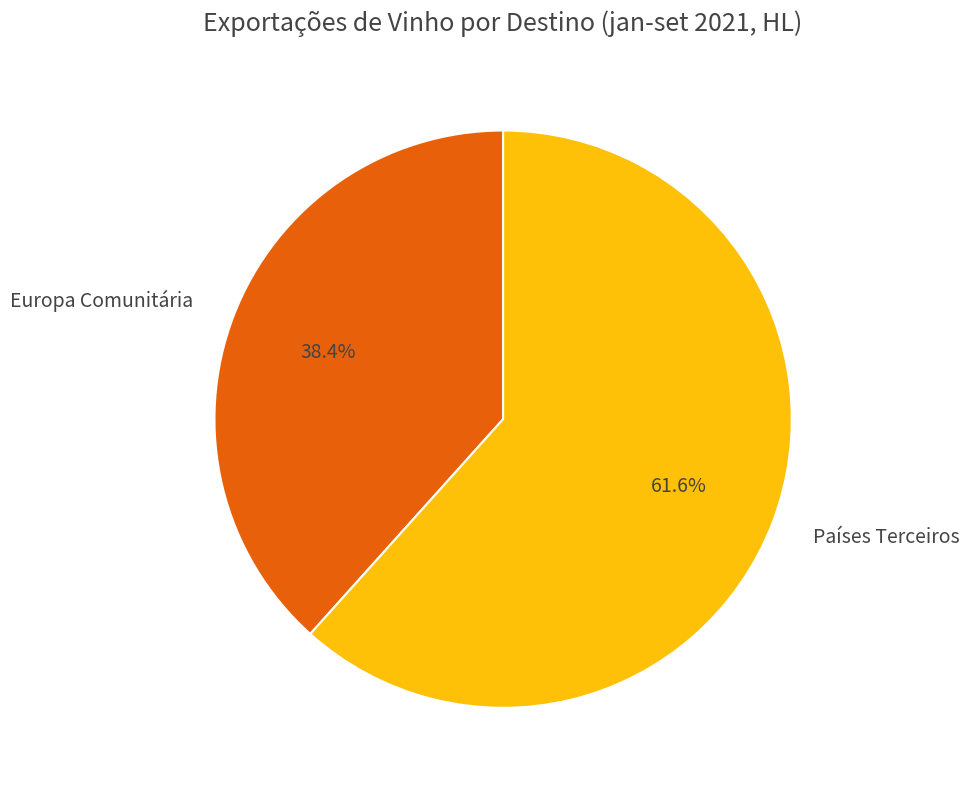

How many slices are in this pie chart?

2